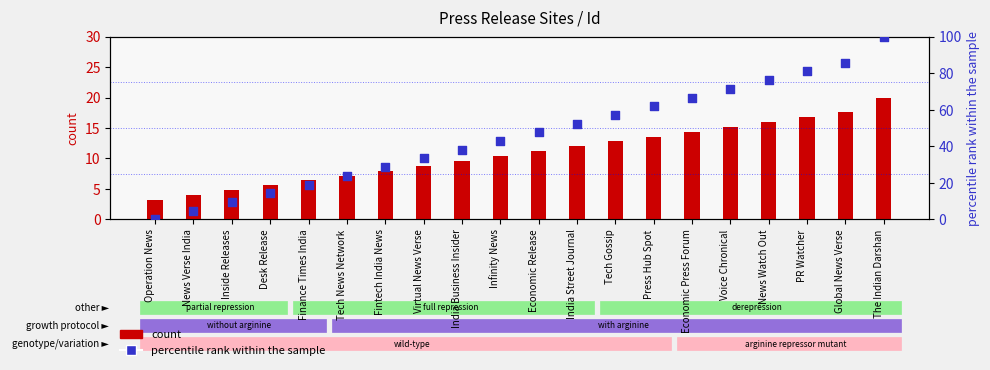

Is the value of count at Virtual News Verse greater than the value of percentile rank within the sample at The Indian Darshan?

No